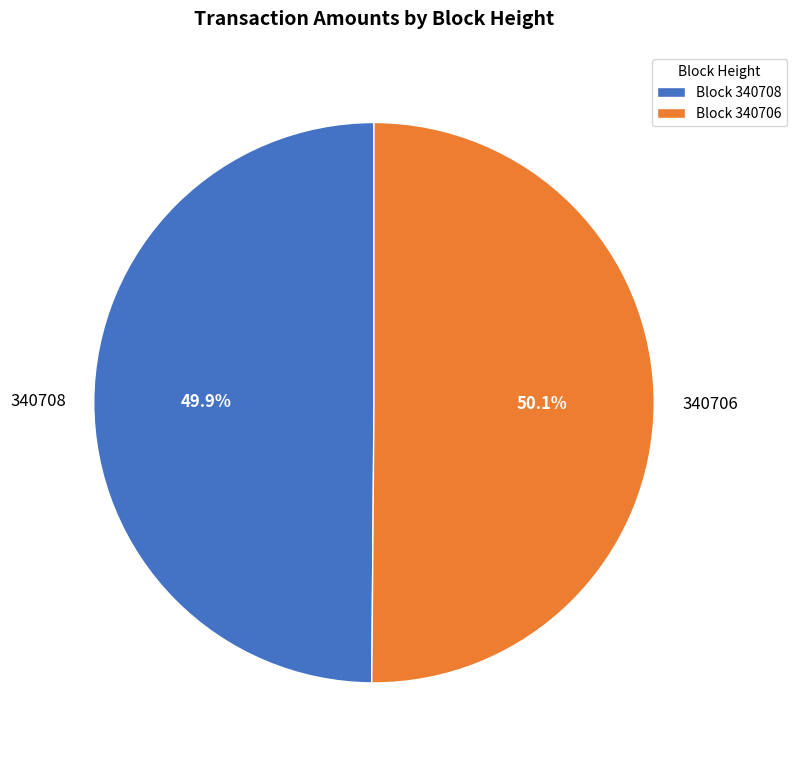

To the nearest percent, what is the difference between the 340708 and 340706 slice percentages?

0%